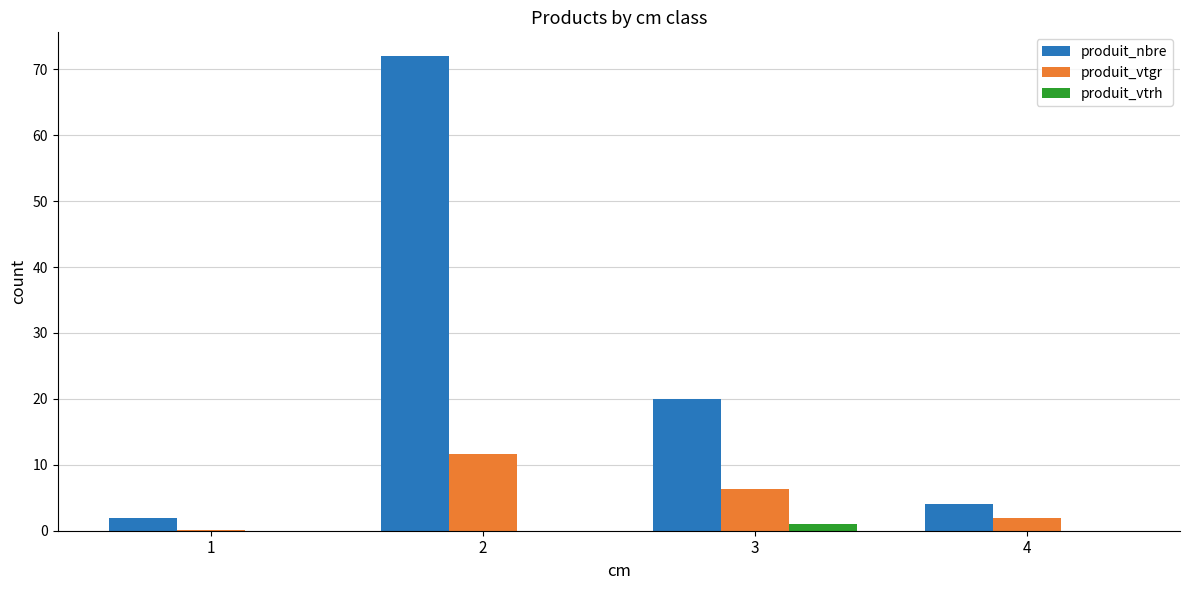

What is the total value across all series at 3?

27.4